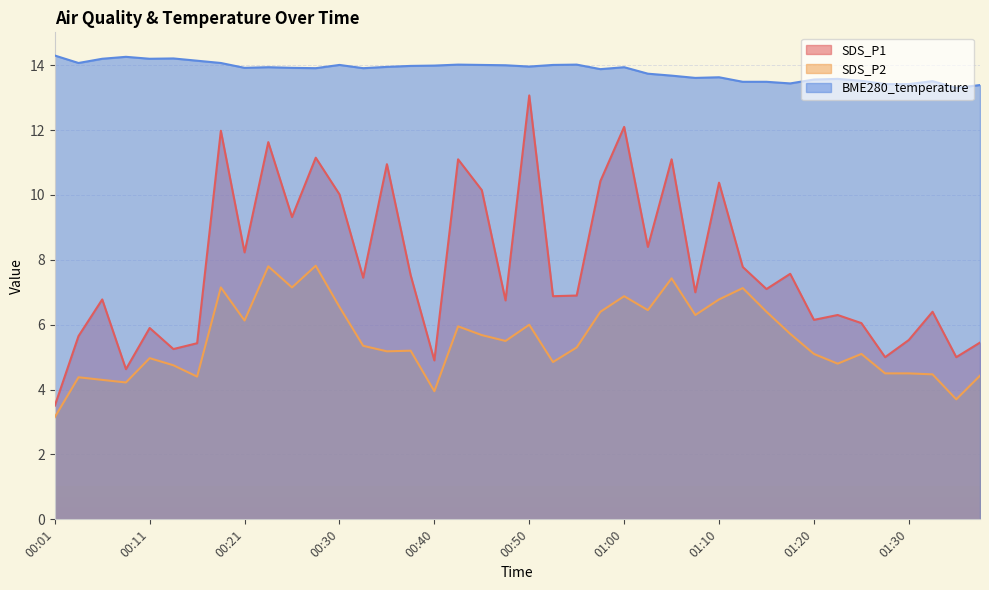

How many categories are shown in the chart?

40